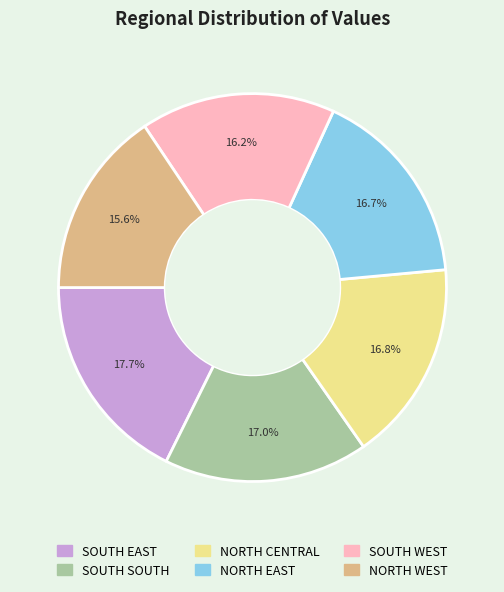

Between NORTH CENTRAL and NORTH WEST, which is larger?

NORTH CENTRAL